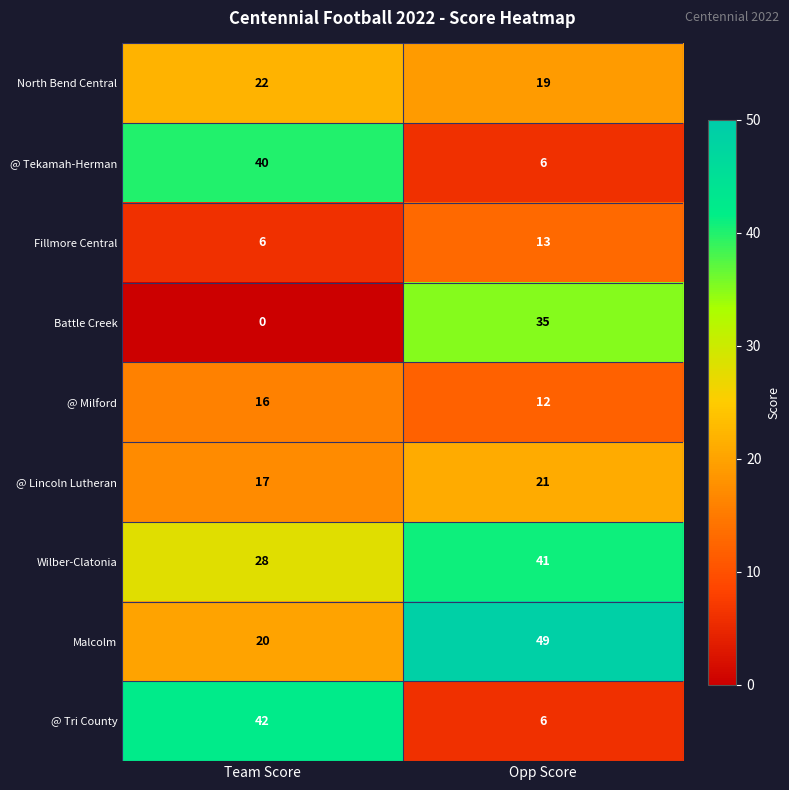

What is the approximate value of North Bend Central at Team Score?

22